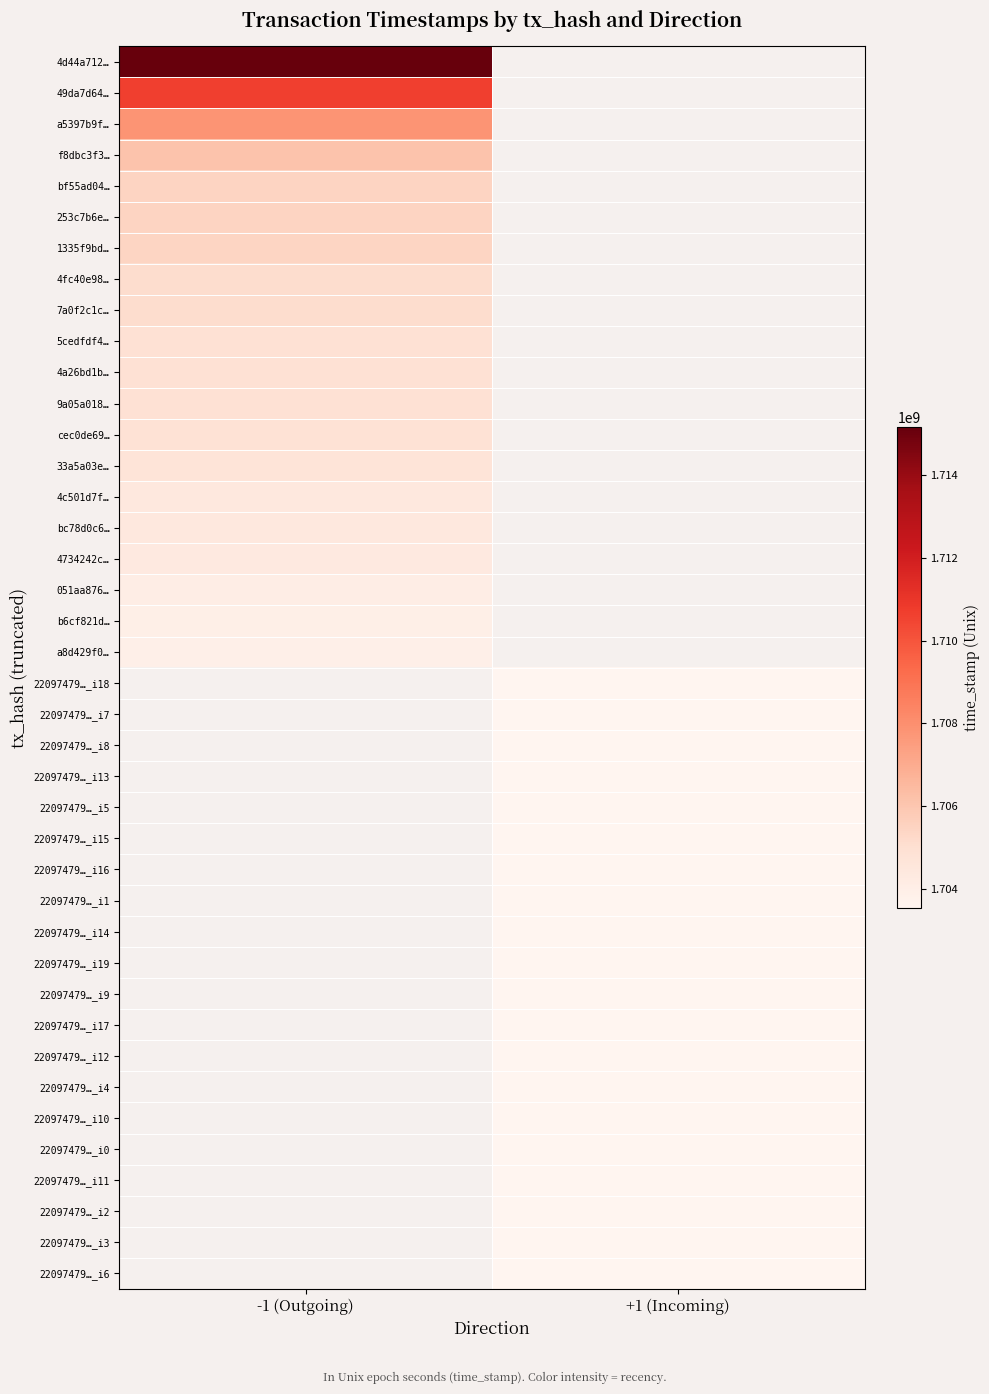

What is the minimum value for 4734242c…?

1704313398.0